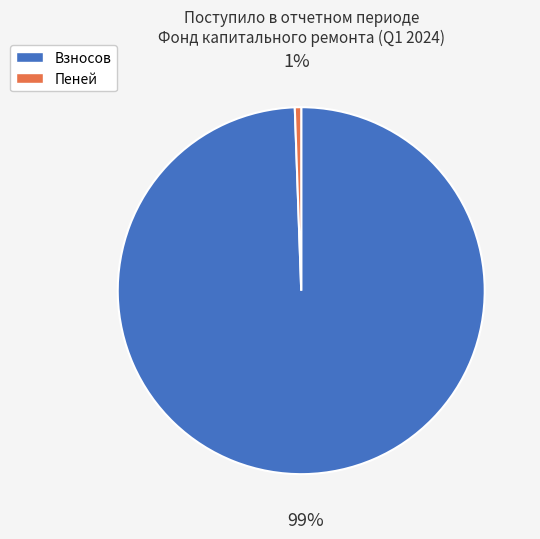

To the nearest percent, what is the average slice percentage?

50%